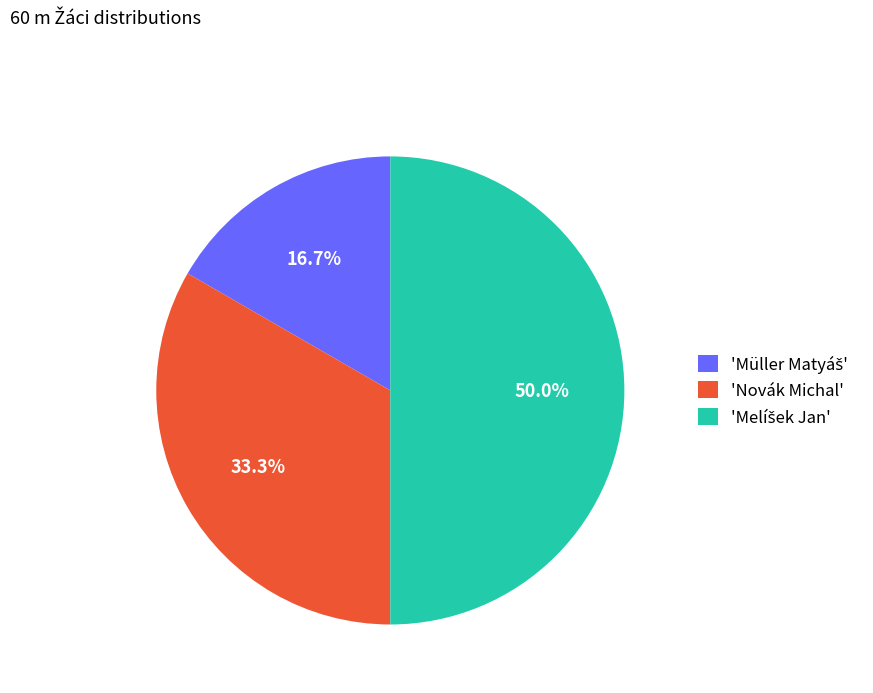

Is 'Novák Michal' the majority of the pie?

No